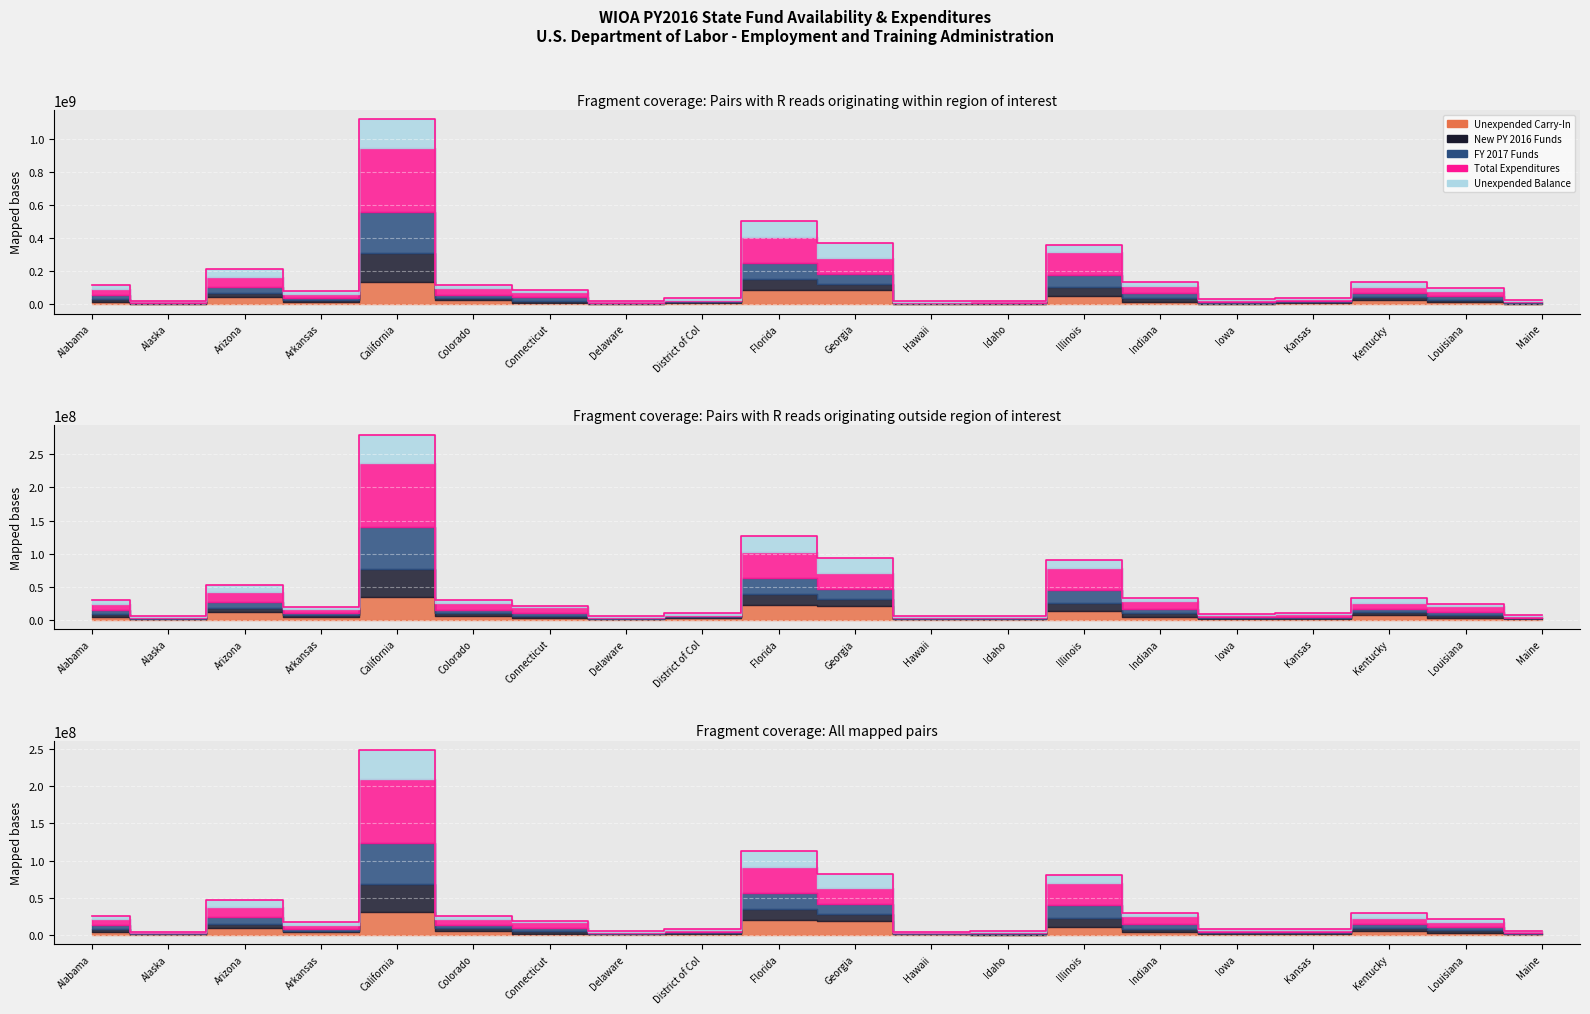

True or false: Total Expenditures has a value of 8141905.0 at Idaho.

False